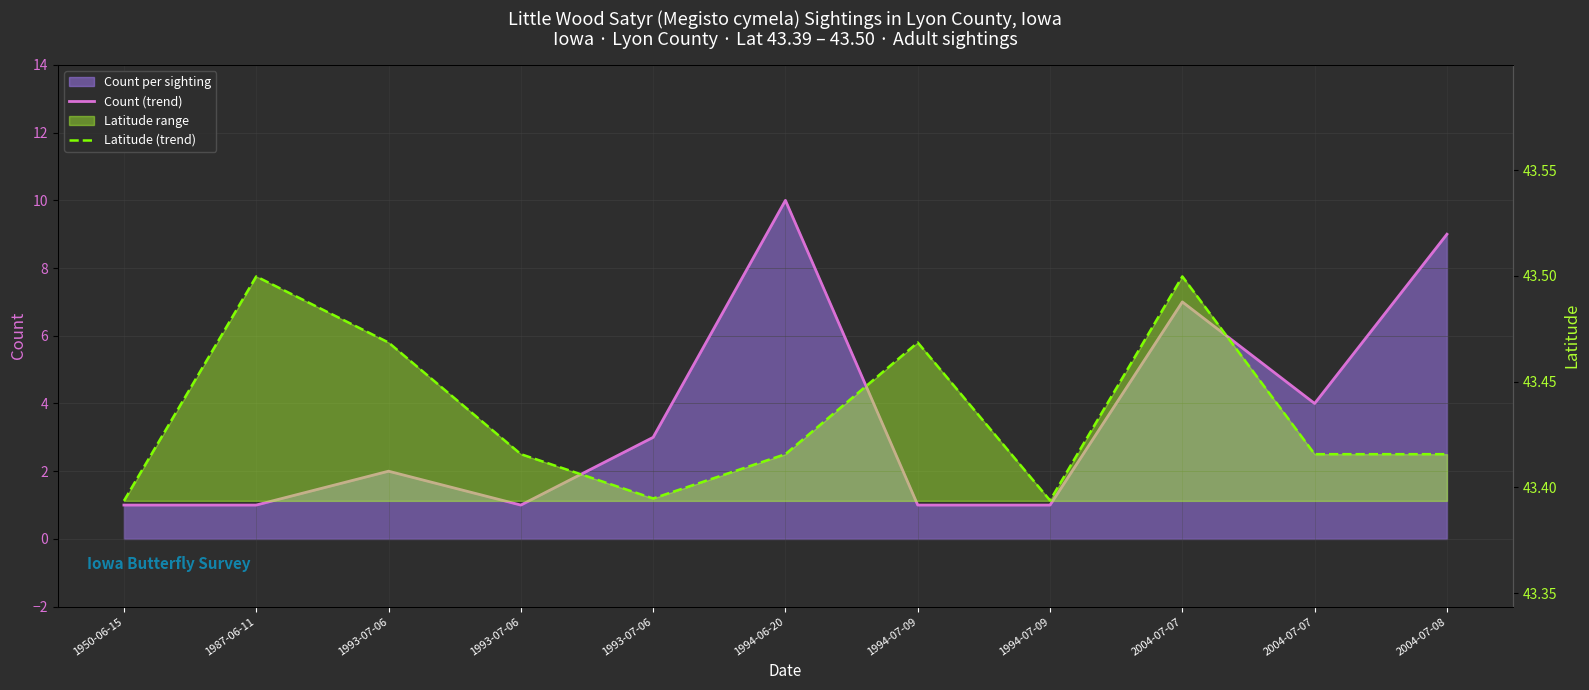

True or false: Count (monthly avg) and Latitude (avg) cross at least once.

False